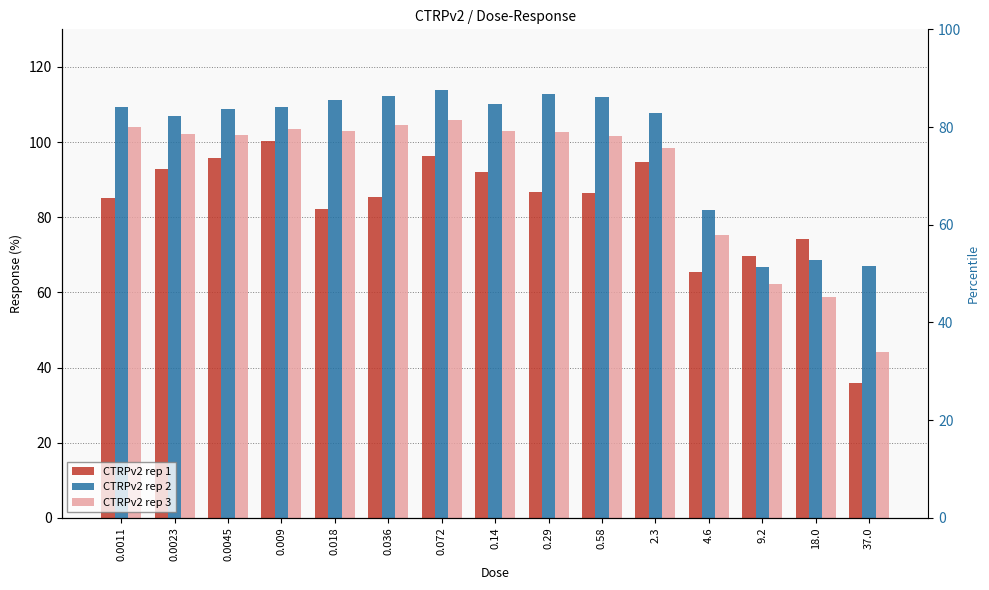

Is the value of CTRPv2 rep 1 at 0.29 greater than the value of CTRPv2 rep 3 at 0.0045?

No